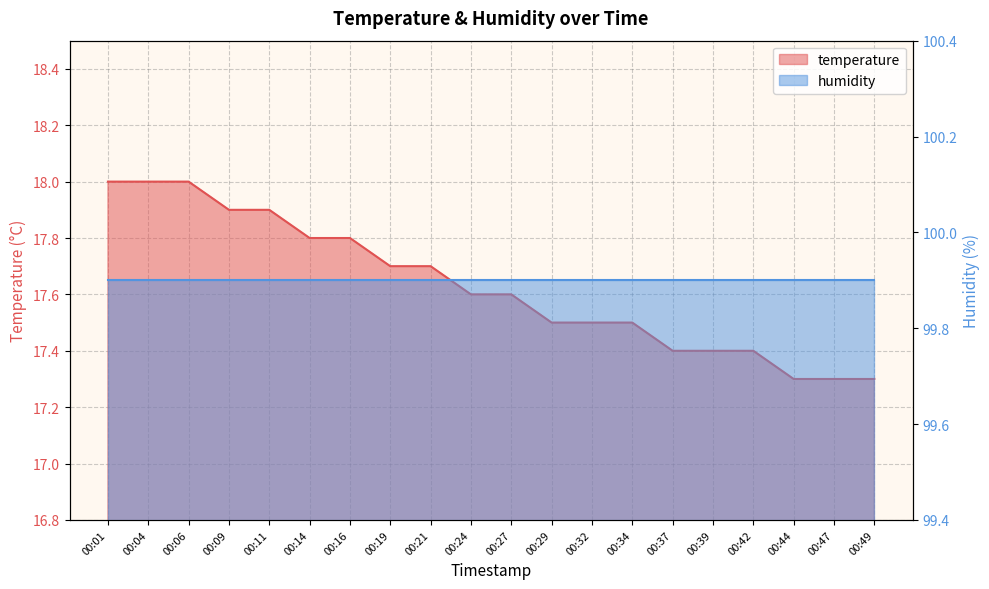

What is the value of the 13th point from the left?

17.5